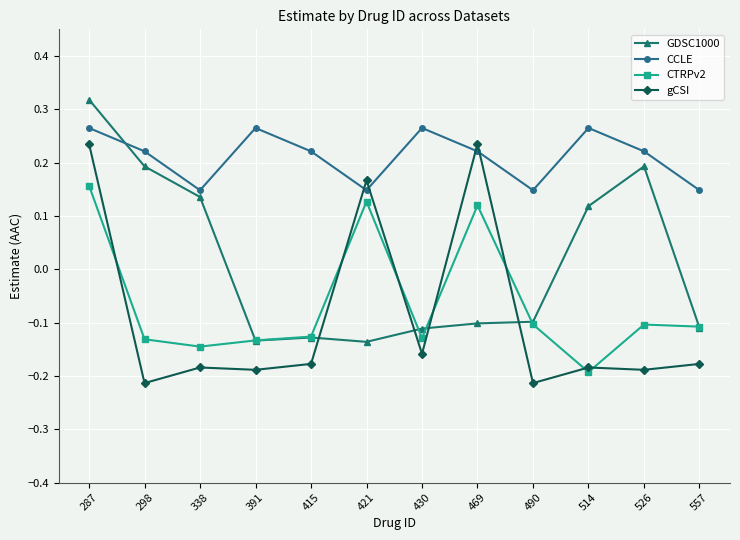

True or false: CTRPv2 has a value of -0.1 at 298.

True